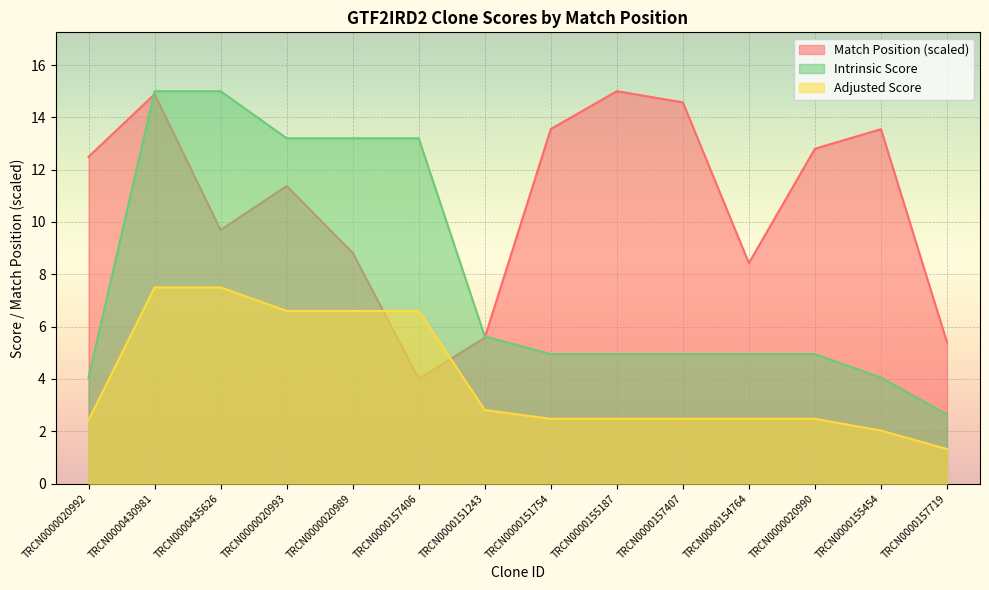

True or false: Adjusted Score and Intrinsic Score cross at least once.

False